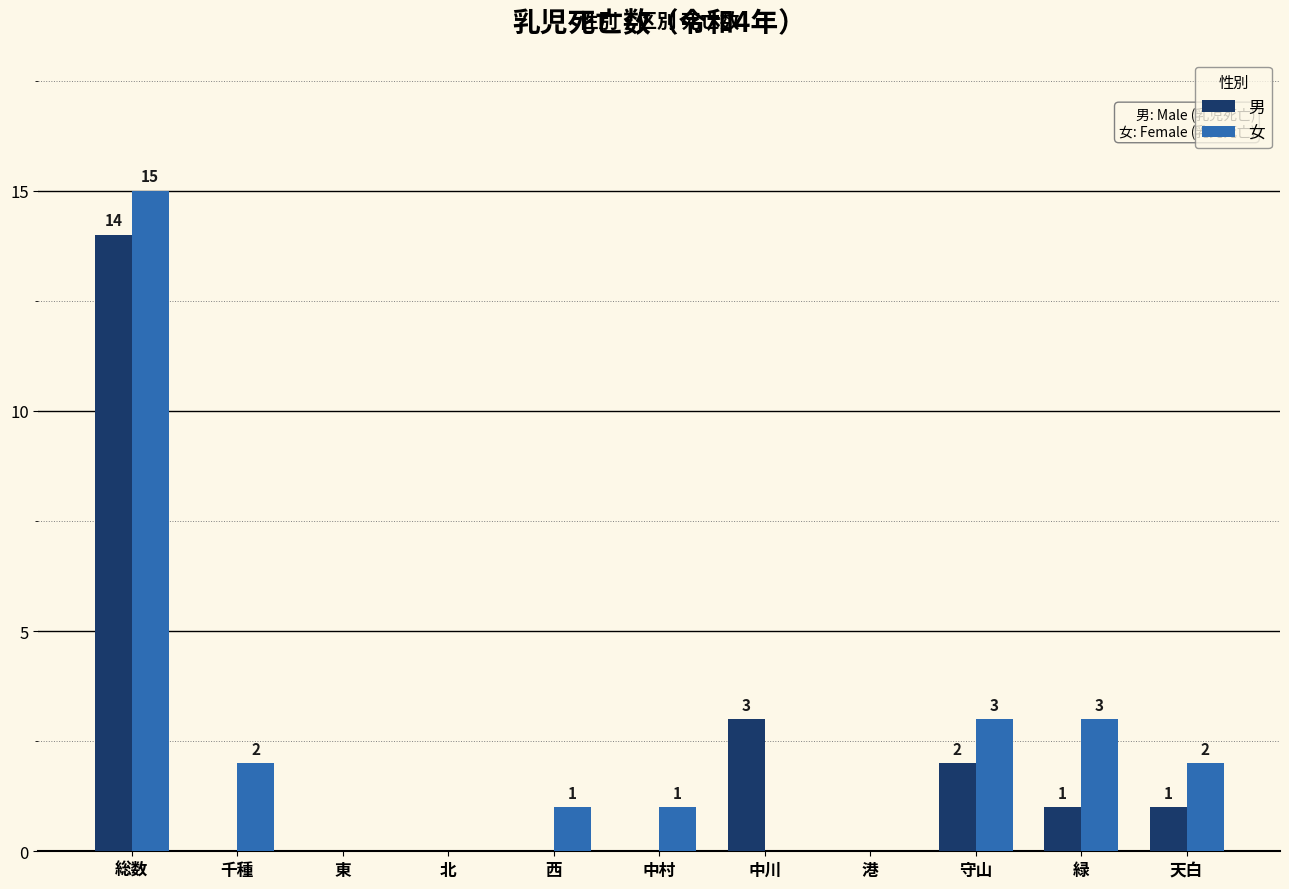

Is the value of 女 at 北 greater than the value of 男 at 中川?

No